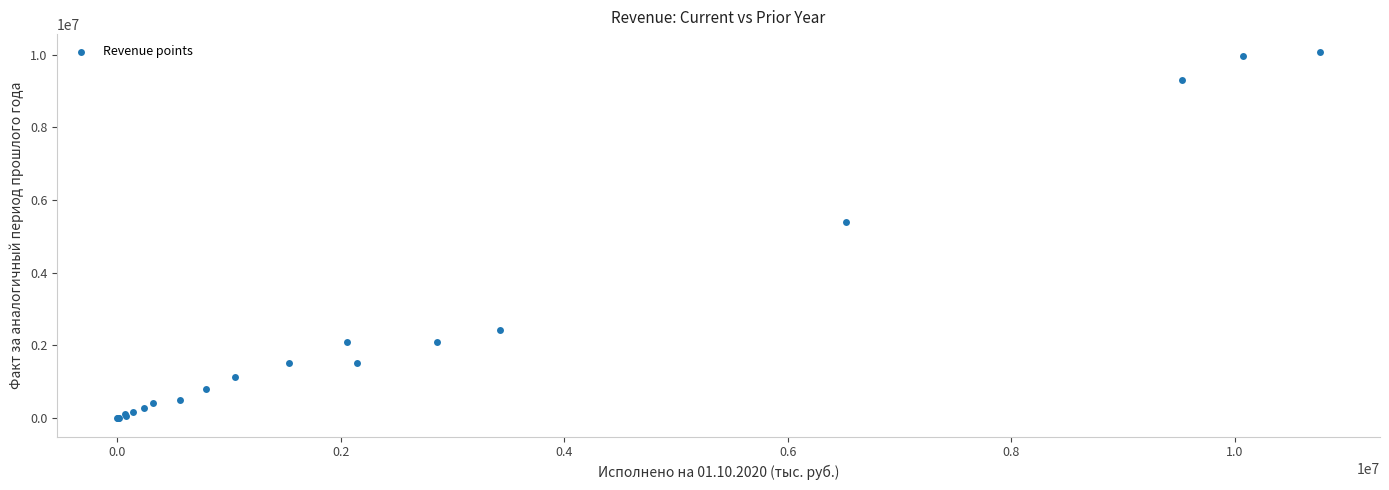

What Y value in the scatter plot is closest to 5029681?

5397287.6